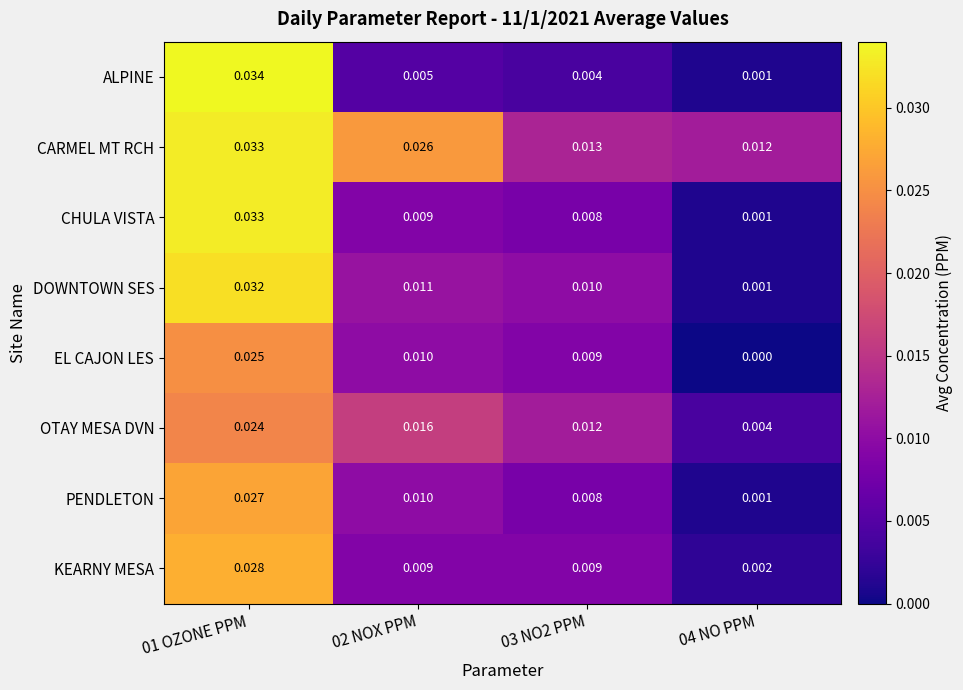

Between 01 OZONE PPM and 02 NOX PPM, which series saw the biggest shift?

ALPINE